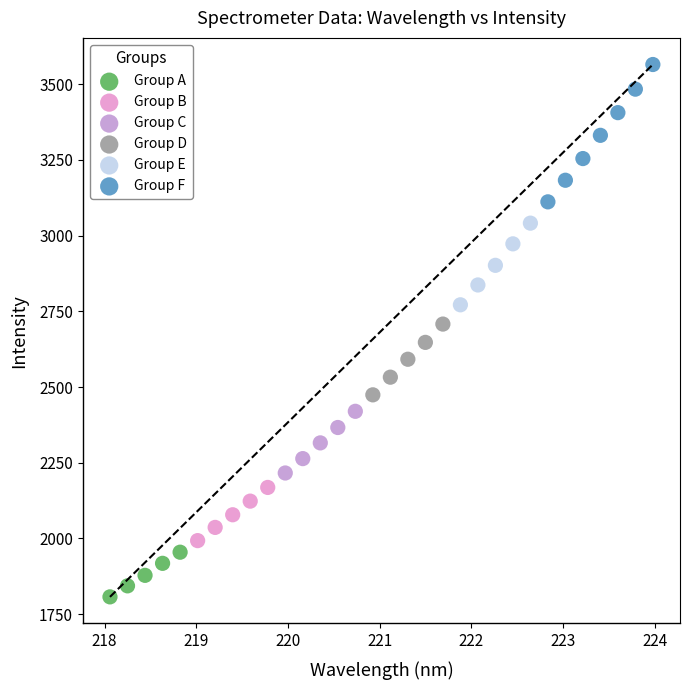

Which series contains the lowest Y value?

Group A